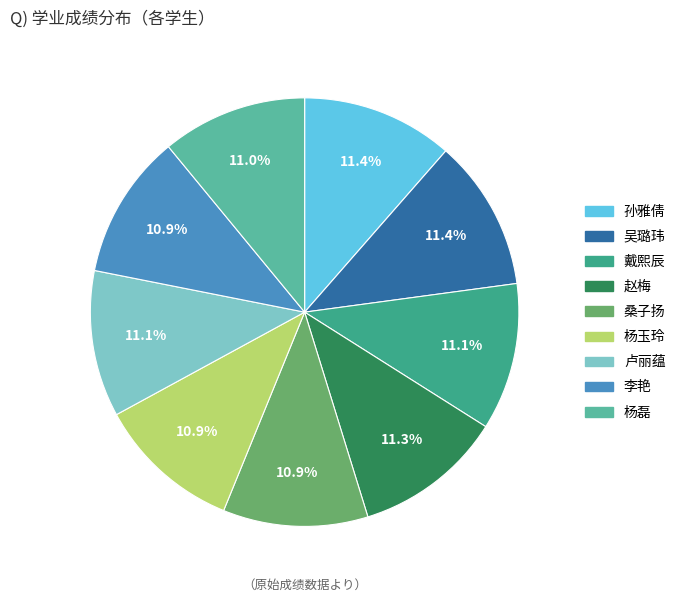

What is the ratio of the value at 李艳 to the value at 杨磊?

1.0